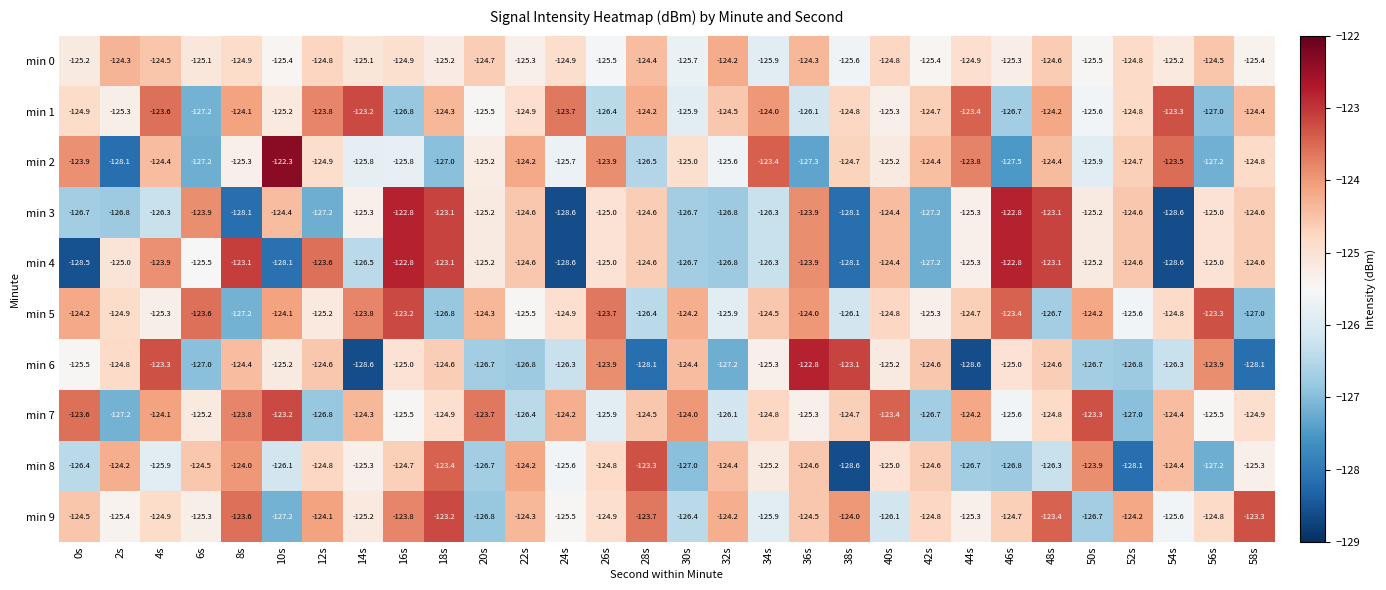

At which category does the chart reach its peak across all series?

10s